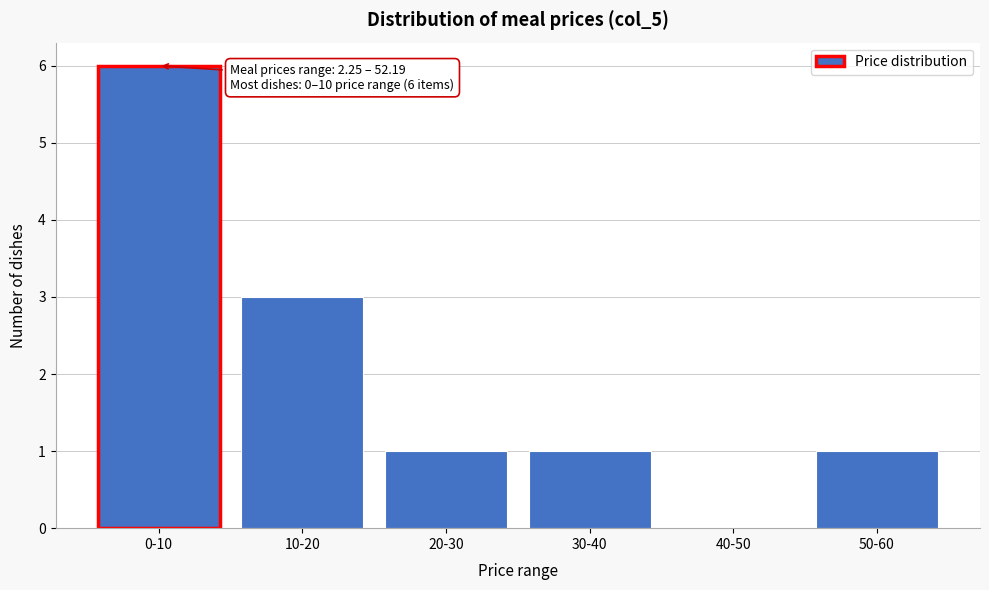

Reading left to right, extract all data points from this chart.

0-10=6	10-20=3	20-30=1	30-40=1	40-50=0	50-60=1